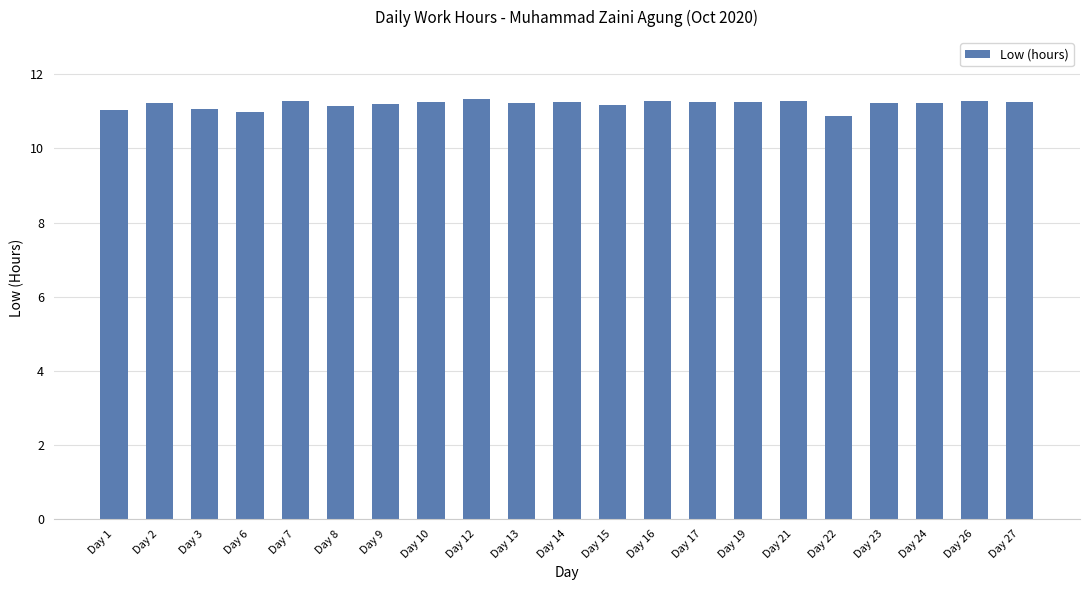

What is the maximum value shown in the chart?

11.3